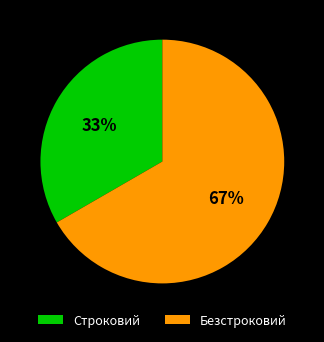

Between Безстроковий and Строковий, which is larger?

Безстроковий